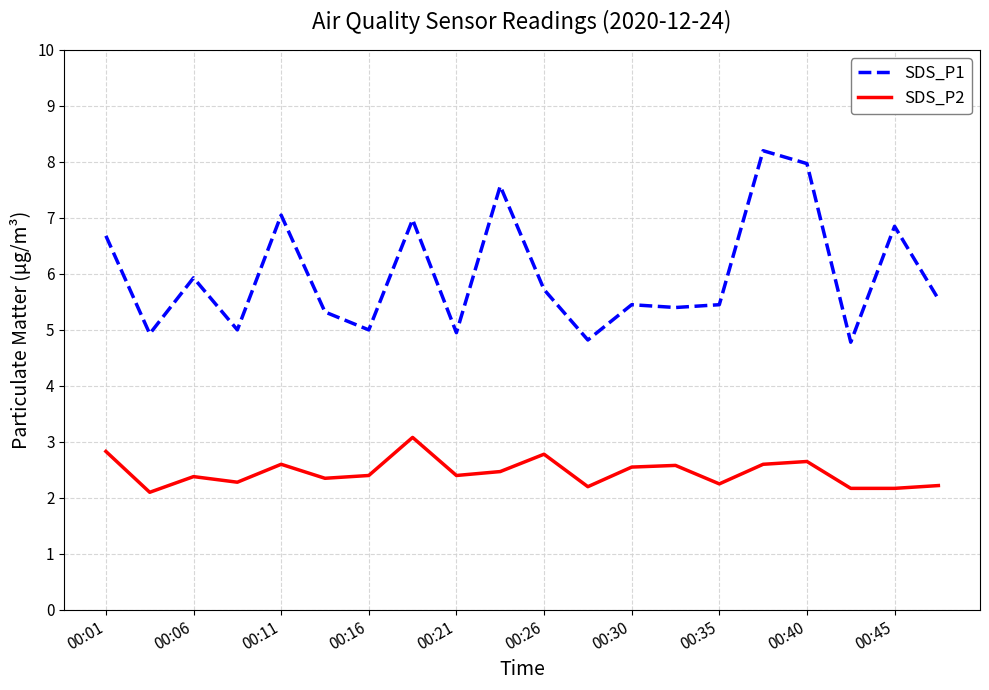

Which series has the widest spread of values?

SDS_P1